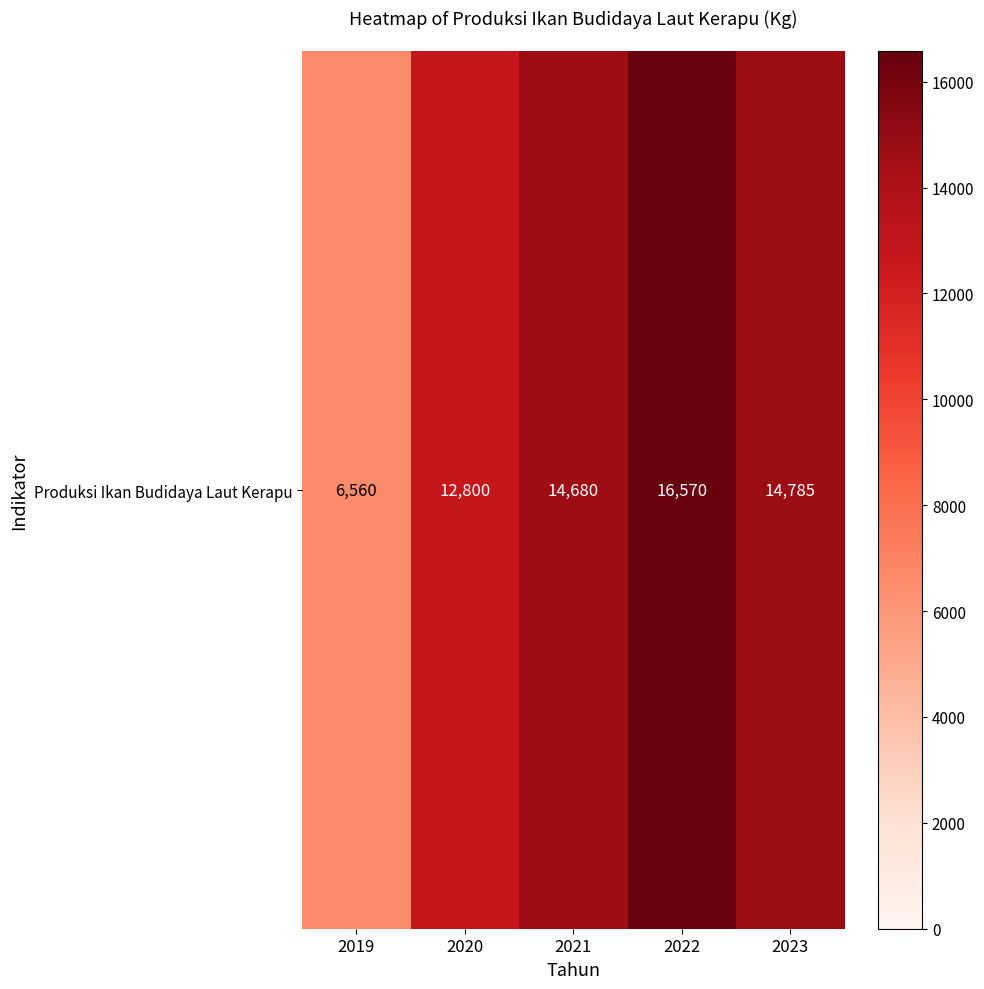

What is the average value?

13079